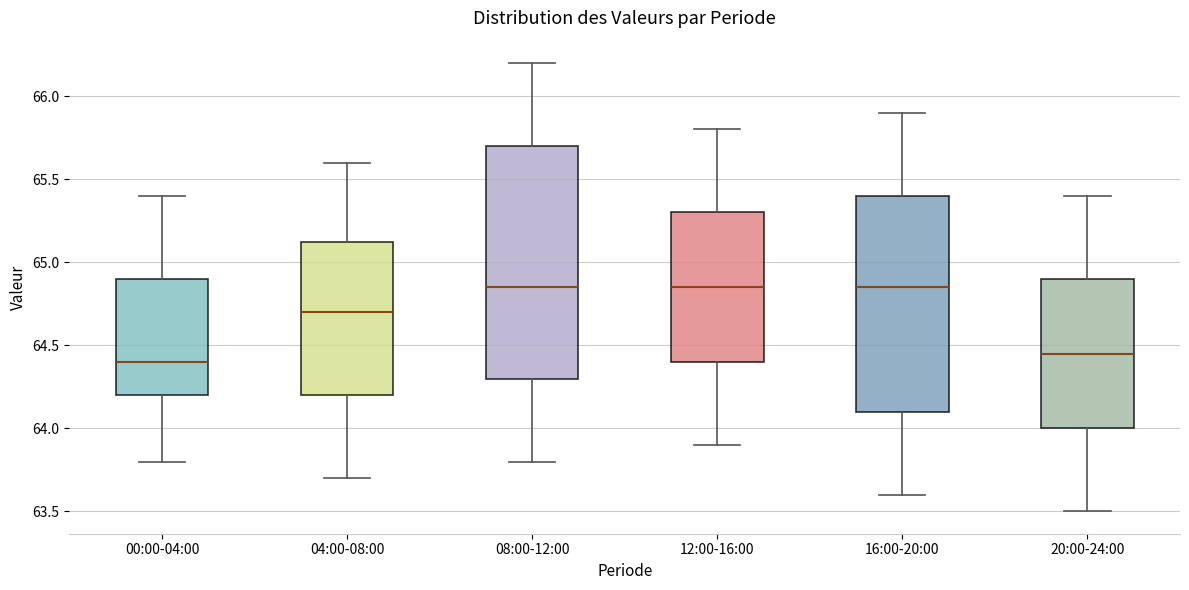

Reading left to right, read every box against the y-axis: the position of its median line, the range the box covers, and the ends of its whiskers. The values are not printed on the chart, so give them approximately, as read against the axis.

00:00-04:00: median 64.40, box 64.20 to 64.90, whiskers 63.80 to 65.40
04:00-08:00: median 64.70, box 64.20 to 65.15, whiskers 63.70 to 65.60
08:00-12:00: median 64.85, box 64.30 to 65.70, whiskers 63.80 to 66.20
12:00-16:00: median 64.85, box 64.40 to 65.30, whiskers 63.90 to 65.80
16:00-20:00: median 64.85, box 64.10 to 65.40, whiskers 63.60 to 65.90
20:00-24:00: median 64.45, box 64.00 to 64.90, whiskers 63.50 to 65.40